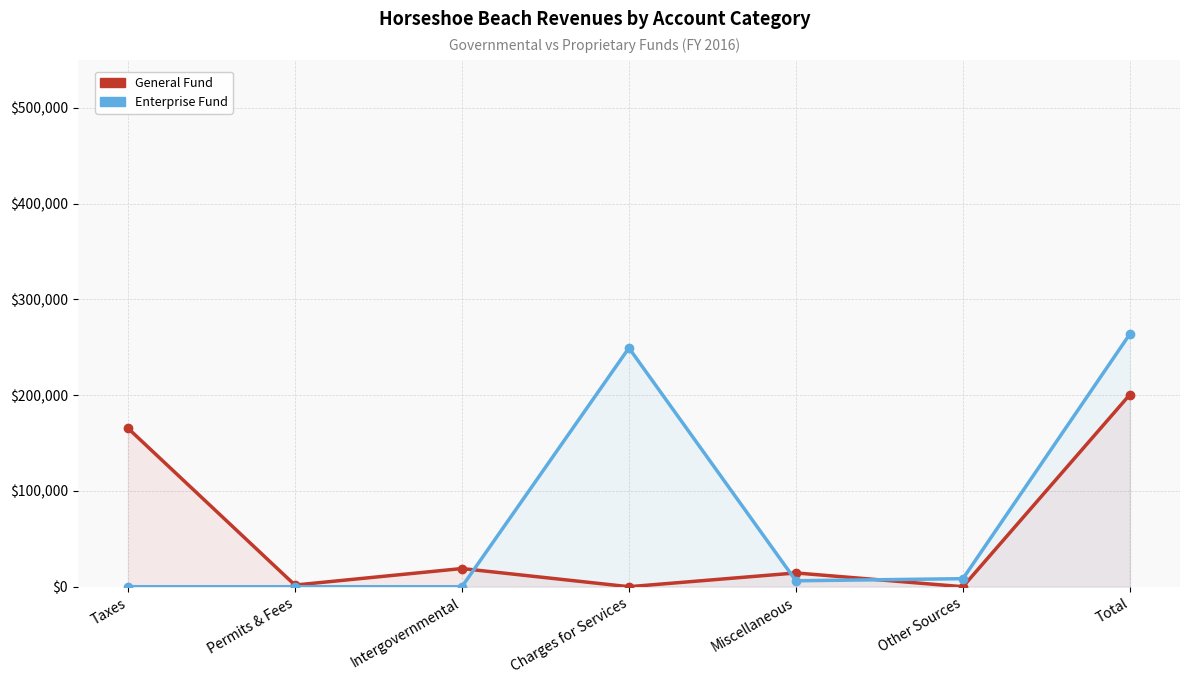

The General Fund series shows 90096 at Total. True or false?

False